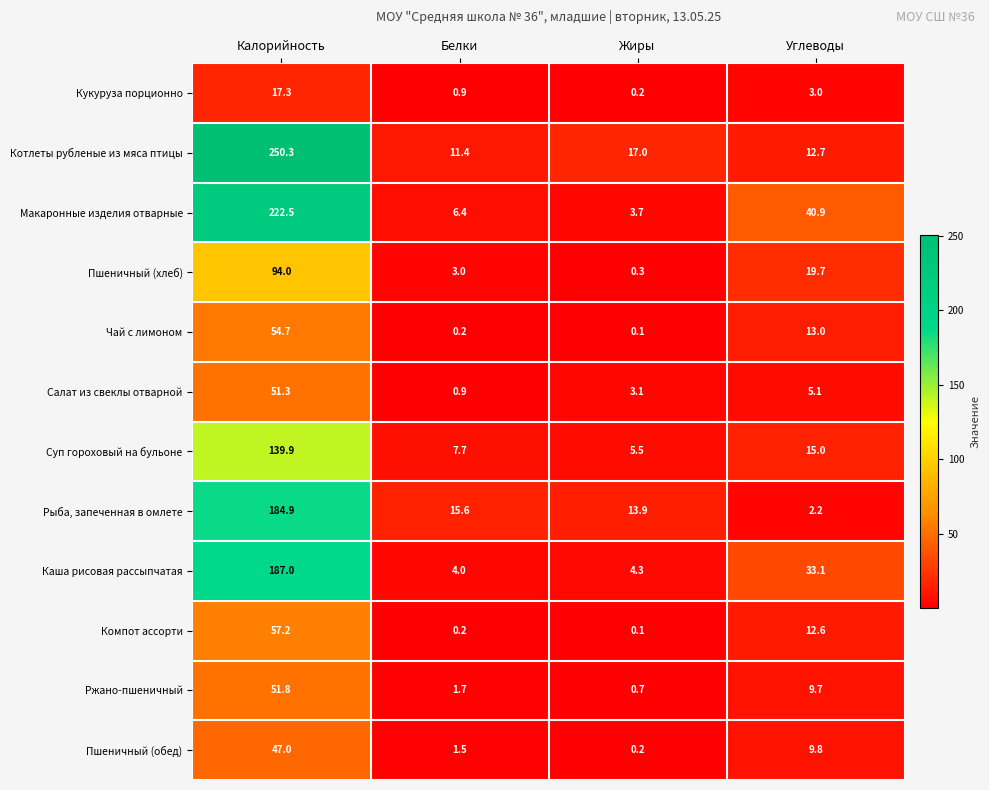

What is the total value across all series at Жиры?

49.1